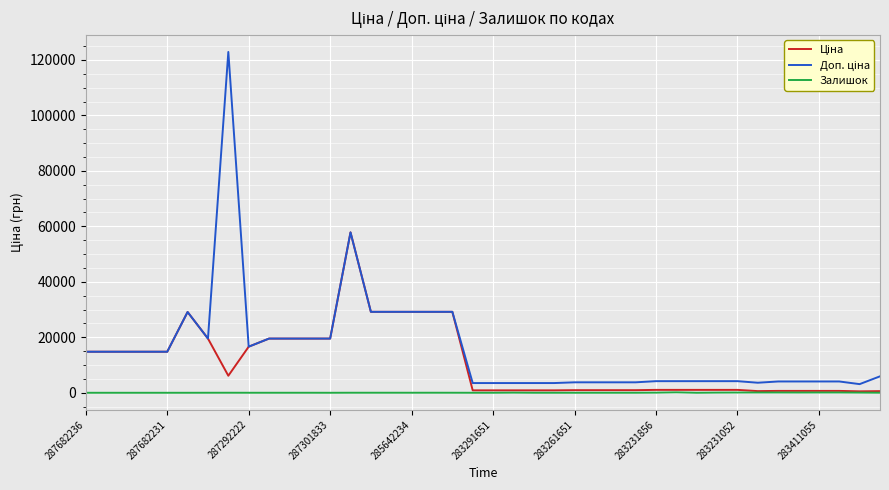

What is the greatest value displayed?

122865.0